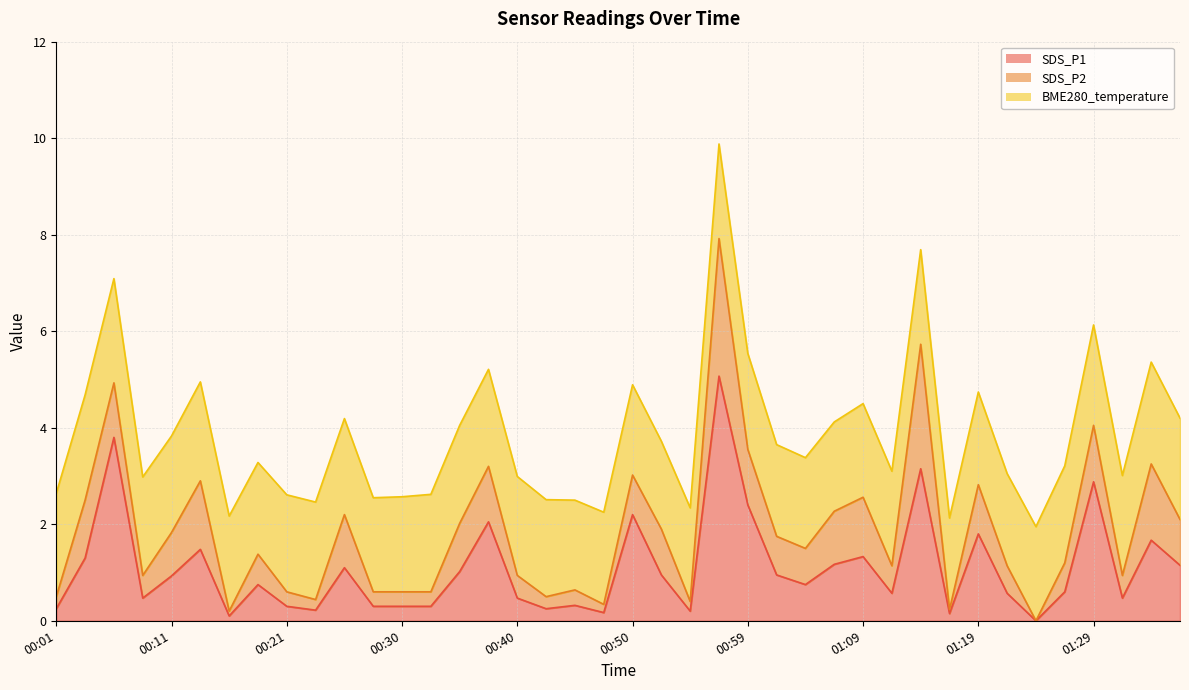

At which label is SDS_P1 closest to 2?

00:38